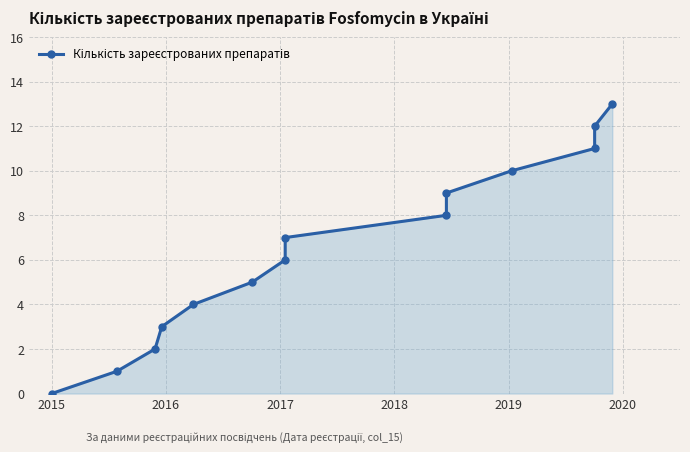

What is the sum of all values?

91